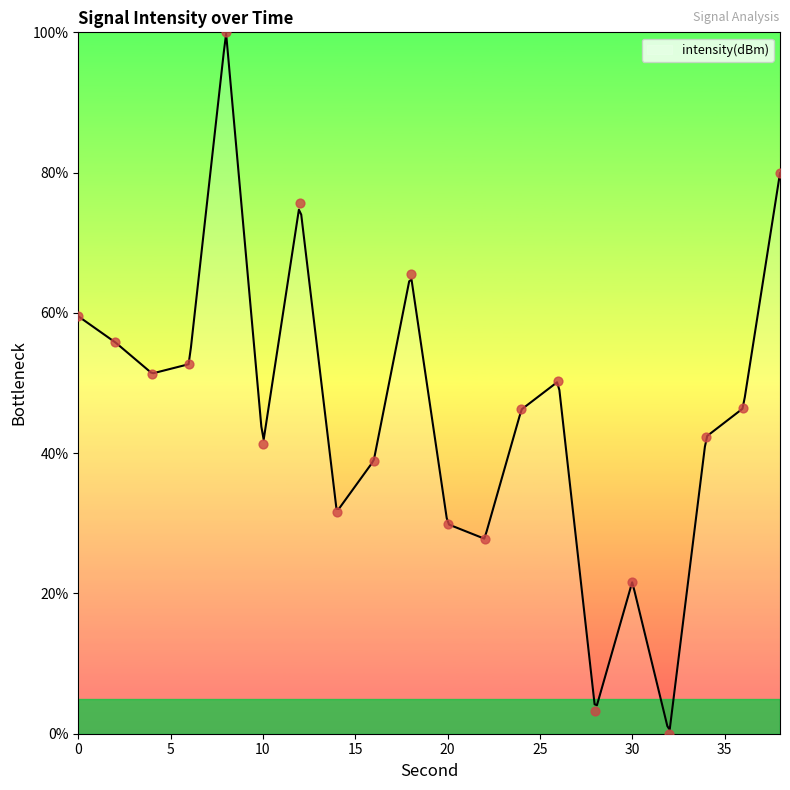

Between 30 and 24, which is larger?

24